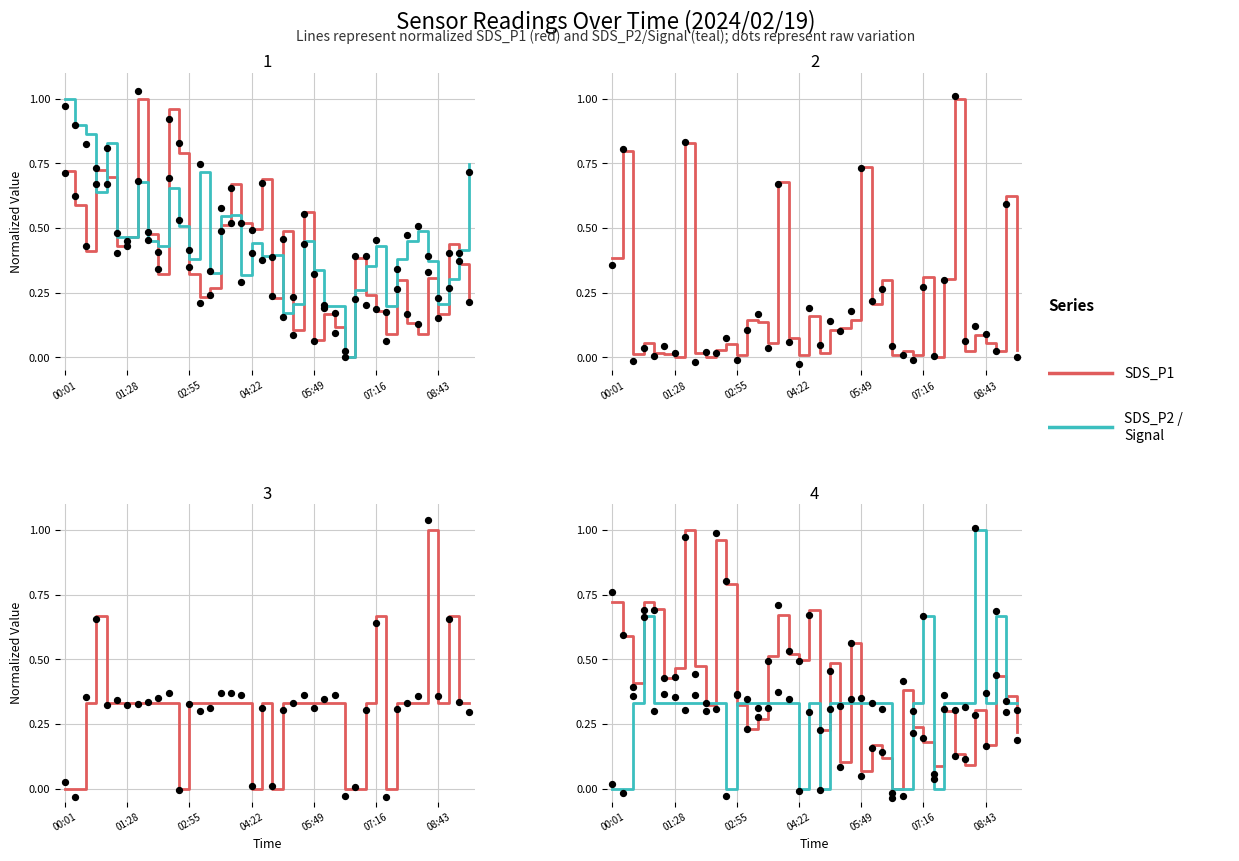

Which series reaches the minimum Y coordinate?

SDS_P1